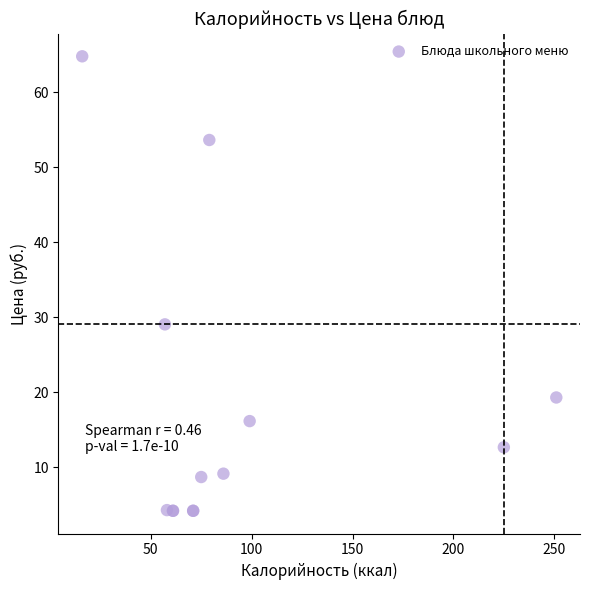

What Y value in the scatter plot is closest to 34?

29.1